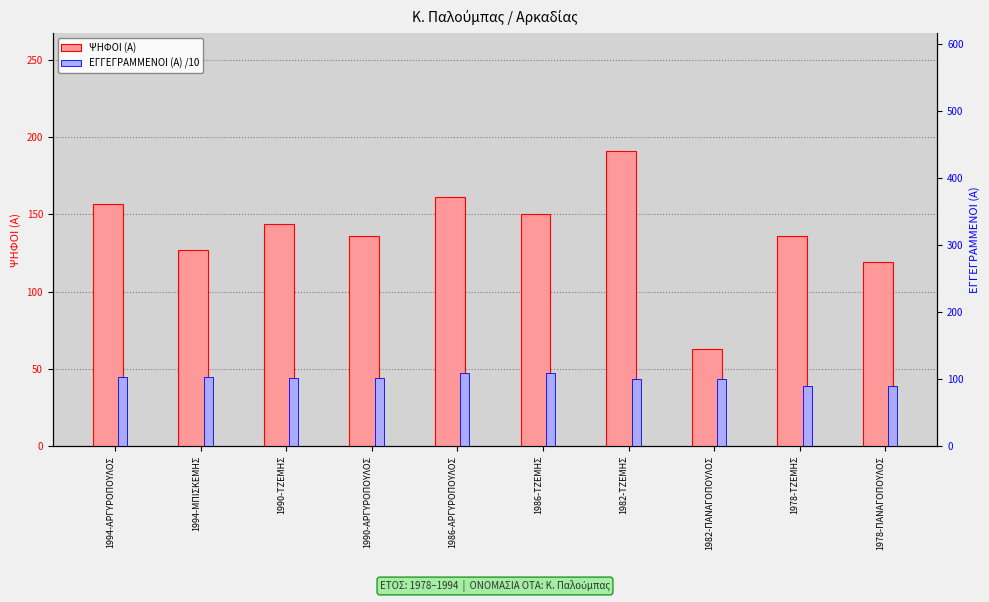

Where is ΨΗΦΟΙ (Α) nearest to the value 127?

1994-ΜΠΙΣΚΕΜΗΣ